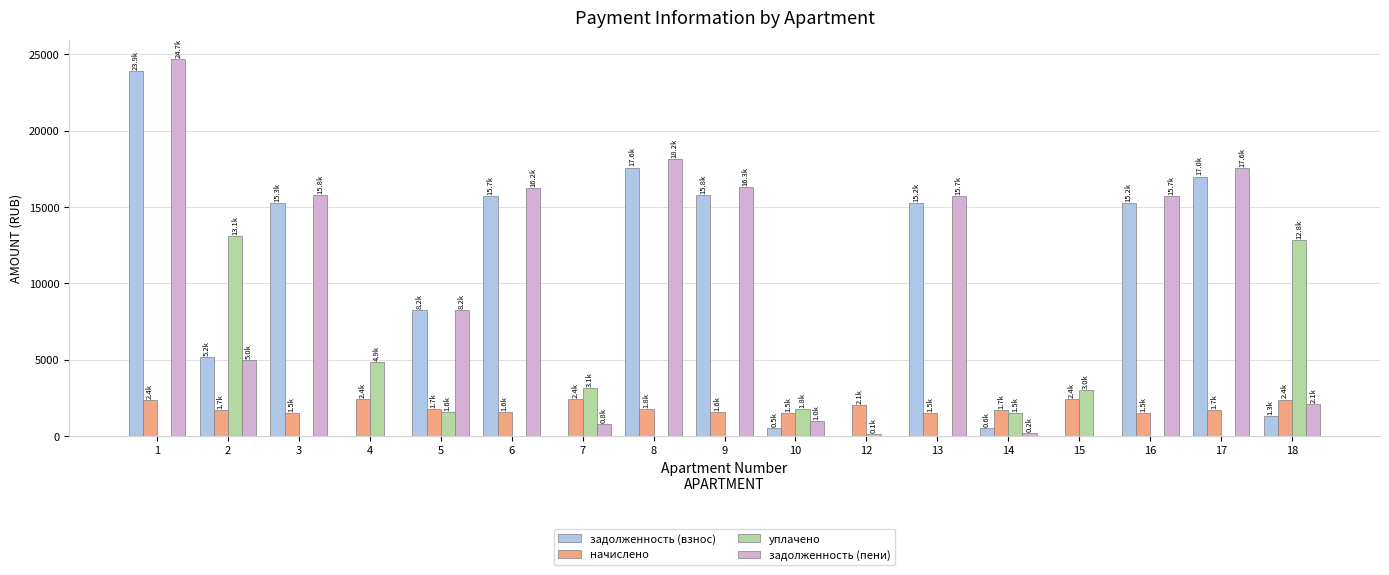

The начислено series shows 1518.5 at 13. True or false?

True